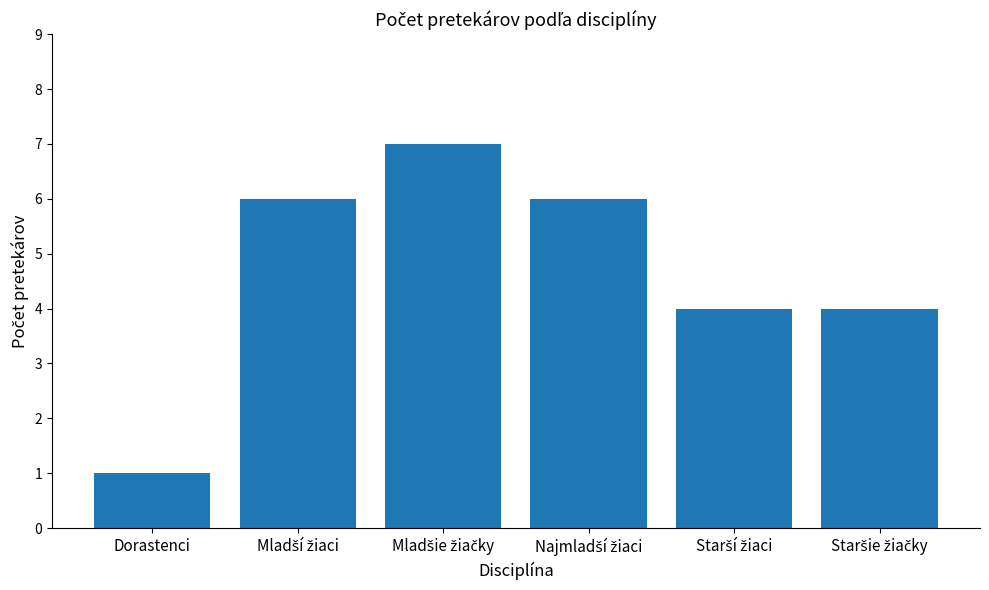

How many bars are there in total?

6